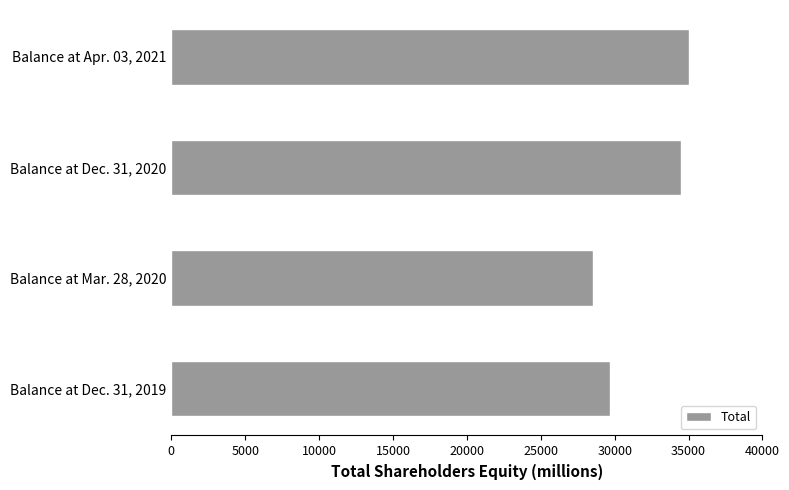

What is the approximate value at Balance at Apr. 03, 2021, to the nearest 50?

35050